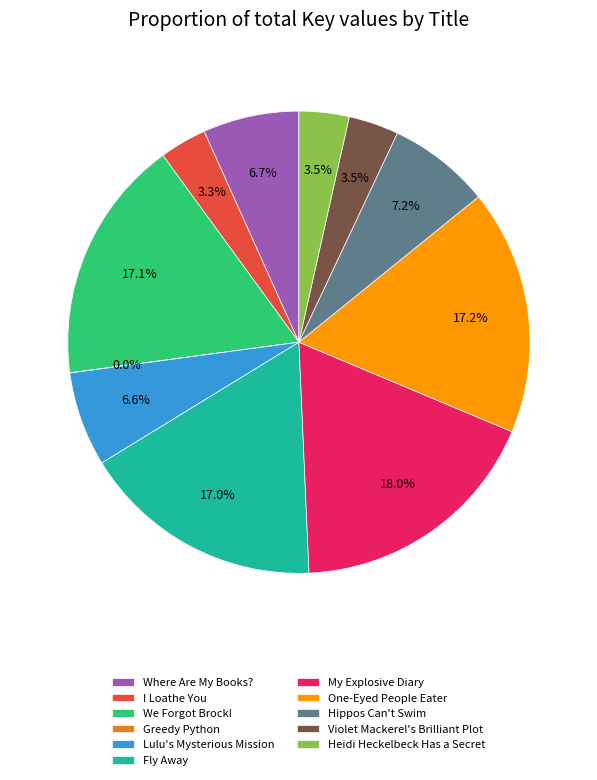

To the nearest percent, what is the difference between the Heidi Heckelbeck Has a Secret and Hippos Can't Swim slice percentages?

4%